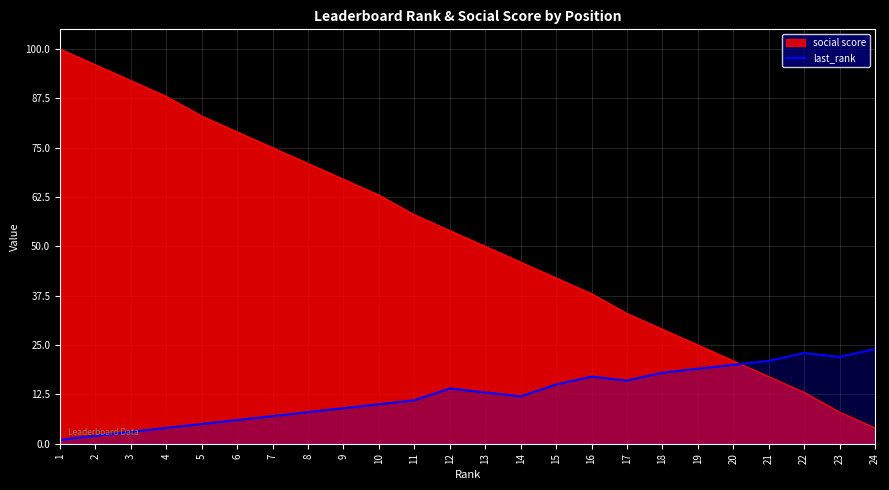

Which series has the largest total across all categories?

social score